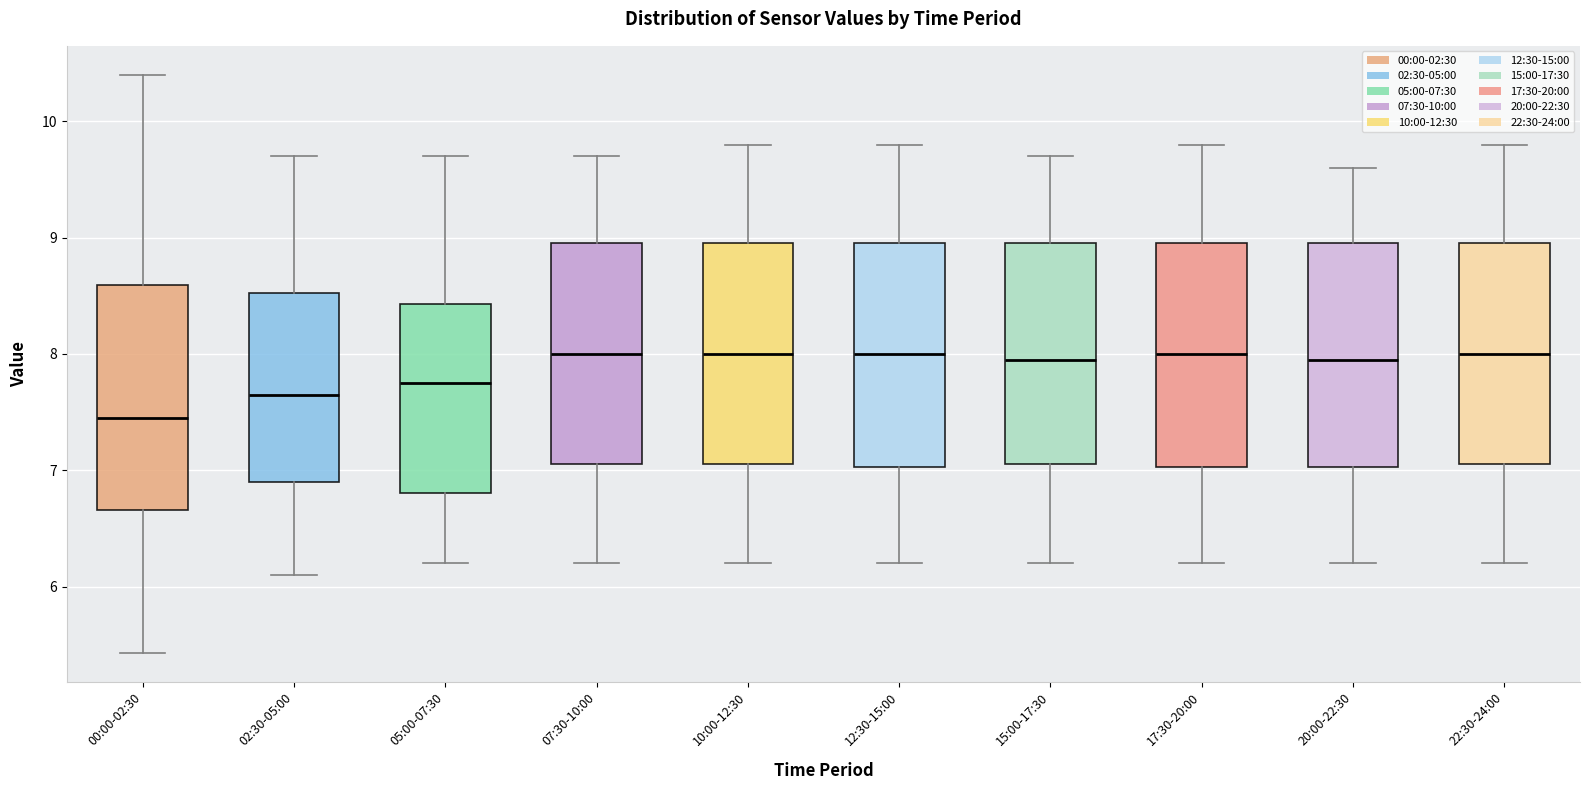

Where is the lower edge of the box for 05:00-07:30 on the y-axis? The values are not printed on the chart, so give them approximately, as read against the axis.

6.8